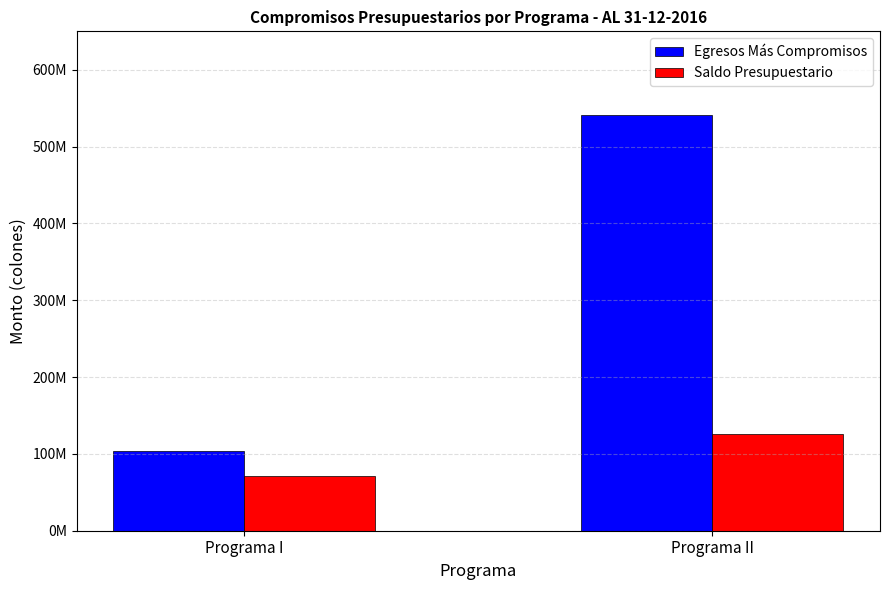

Are the bars grouped side by side (vs. stacked)?

Yes